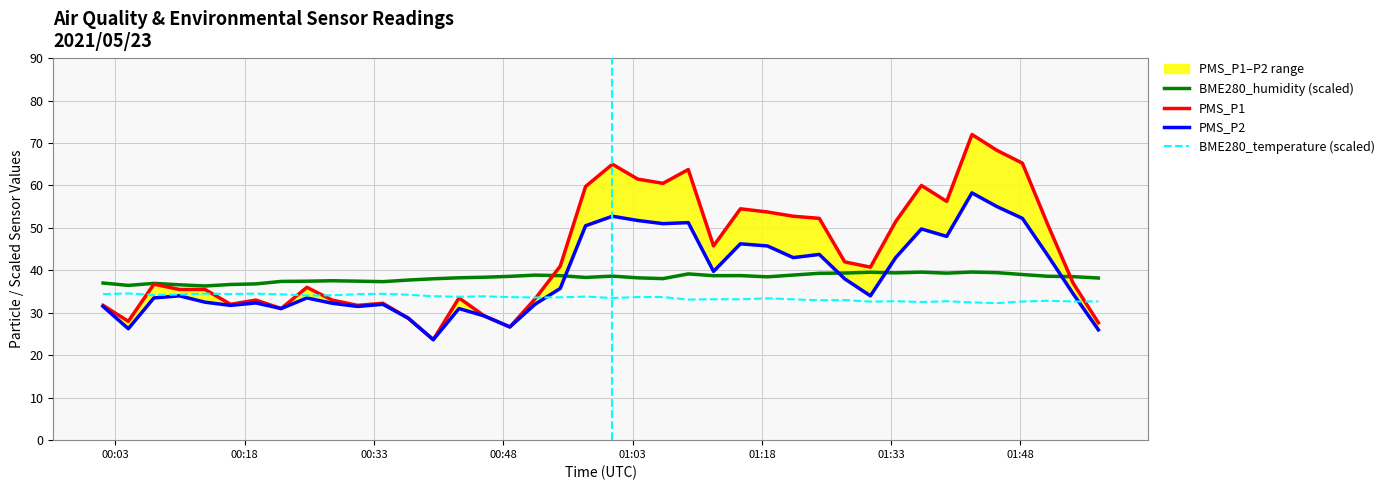

What is the maximum value for BME280_humidity (scaled)?

39.6